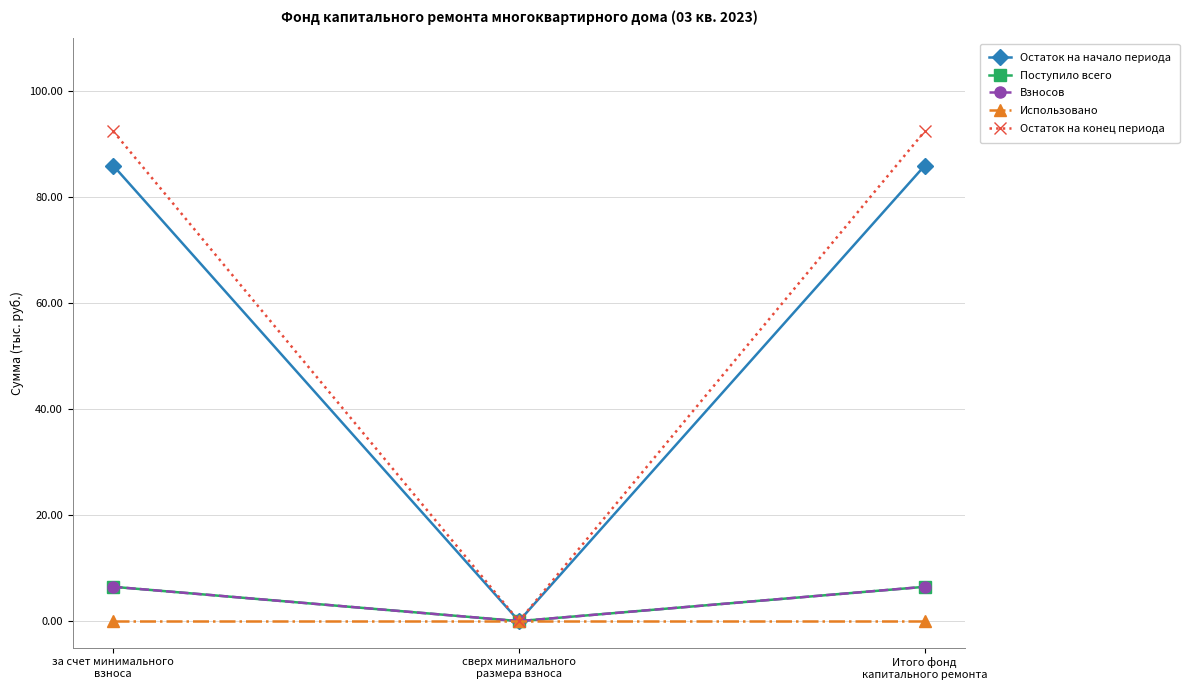

Which has a higher value, сверх минимального
размера взноса or Итого фонд
капитального ремонта?

Итого фонд
капитального ремонта